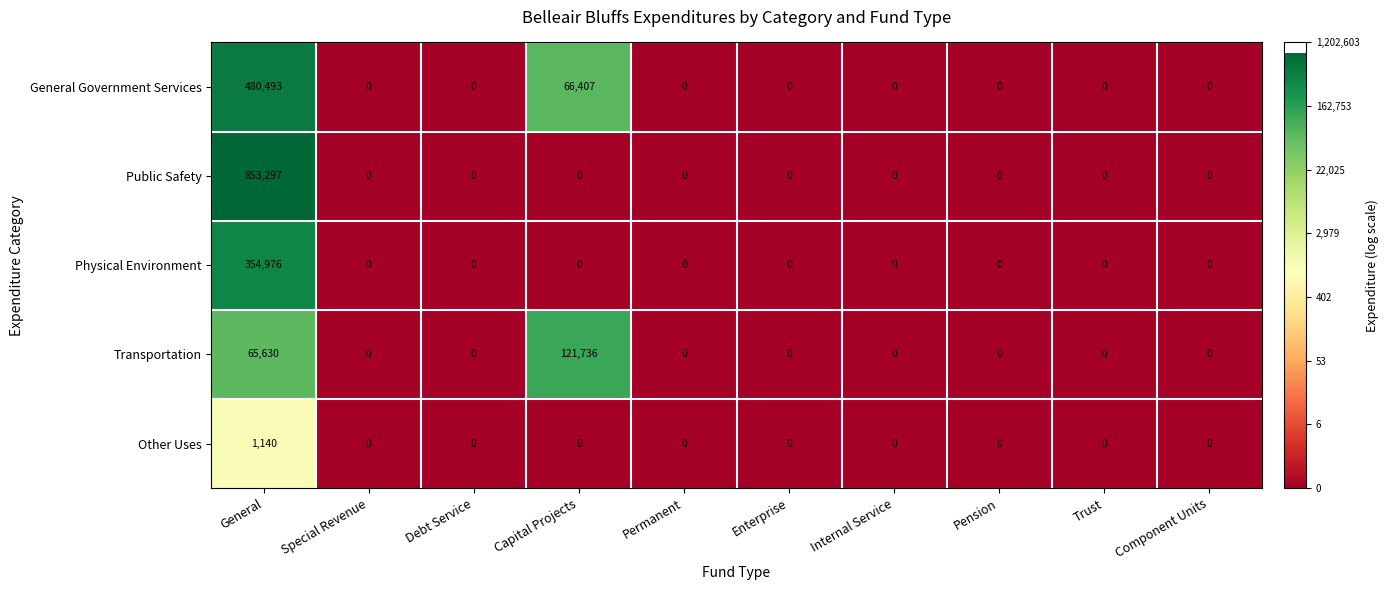

Between Capital Projects and Pension, which series saw the biggest shift?

Transportation